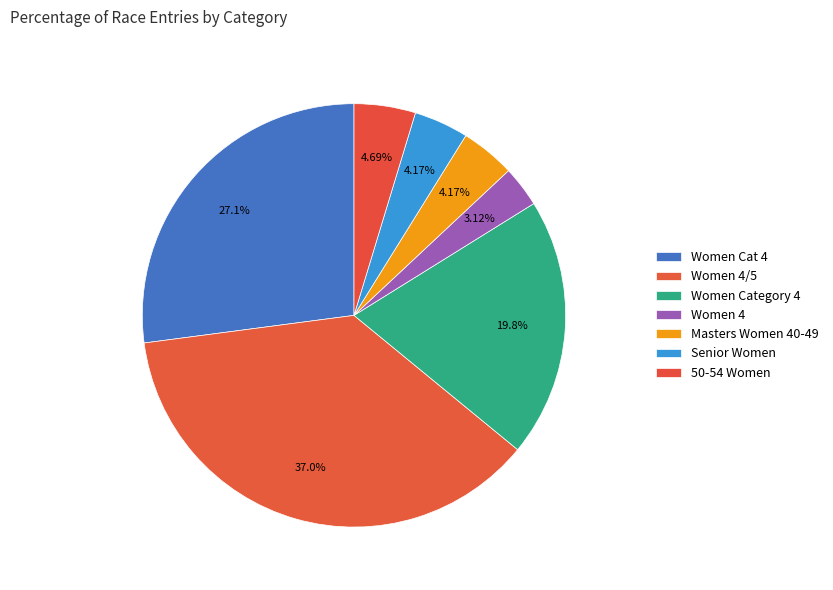

What percentage is the Women 4 slice, to the nearest percent?

3%